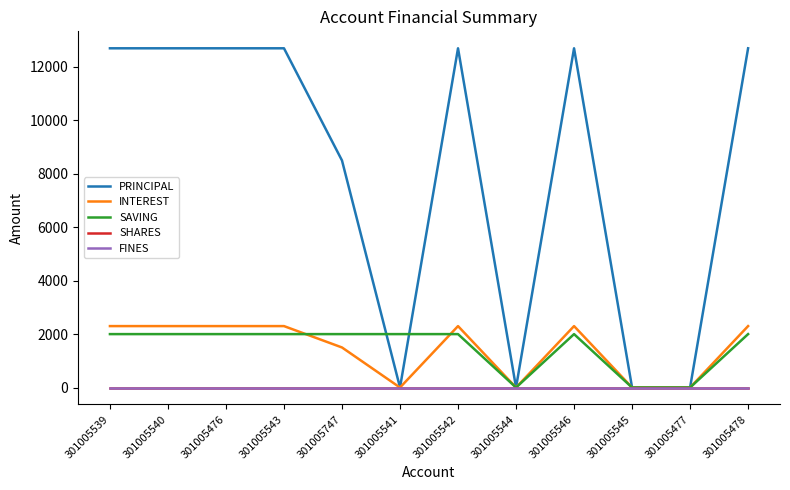

Rank the series at 301005539 from highest to lowest value.

PRINCIPAL, INTEREST, SAVING, SHARES, FINES